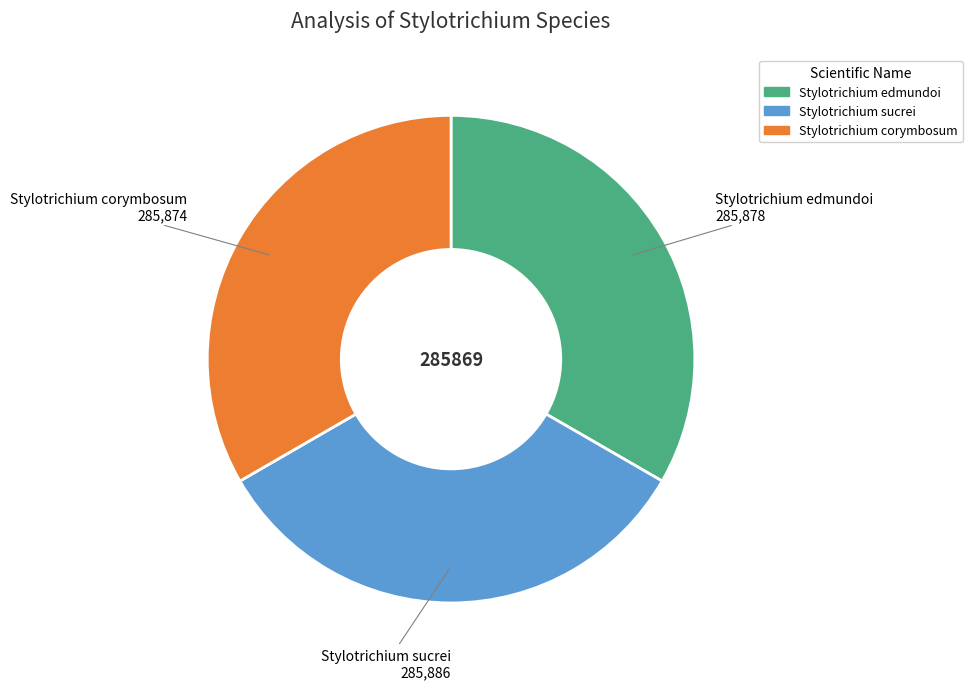

Is there any slice that represents more than half of the pie?

No